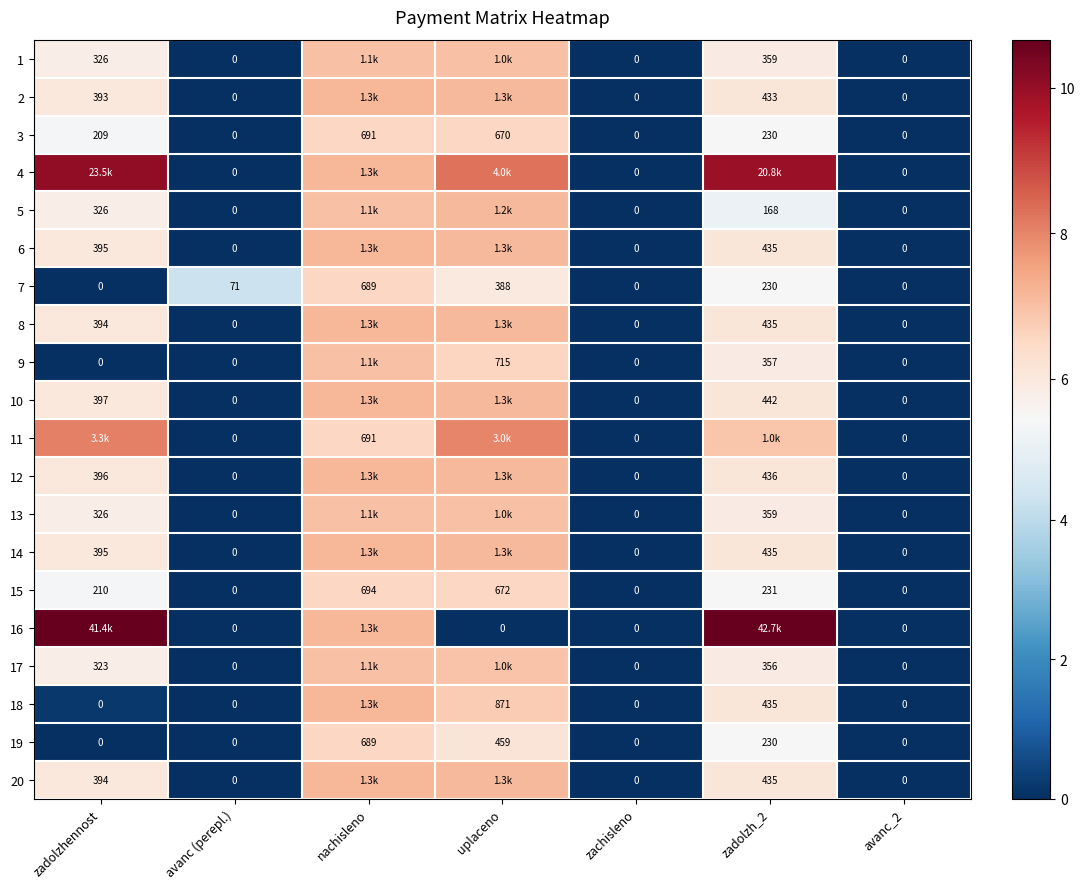

Is the value of 7 at uplaceno greater than the value of 10 at avanс (perepl.)?

Yes